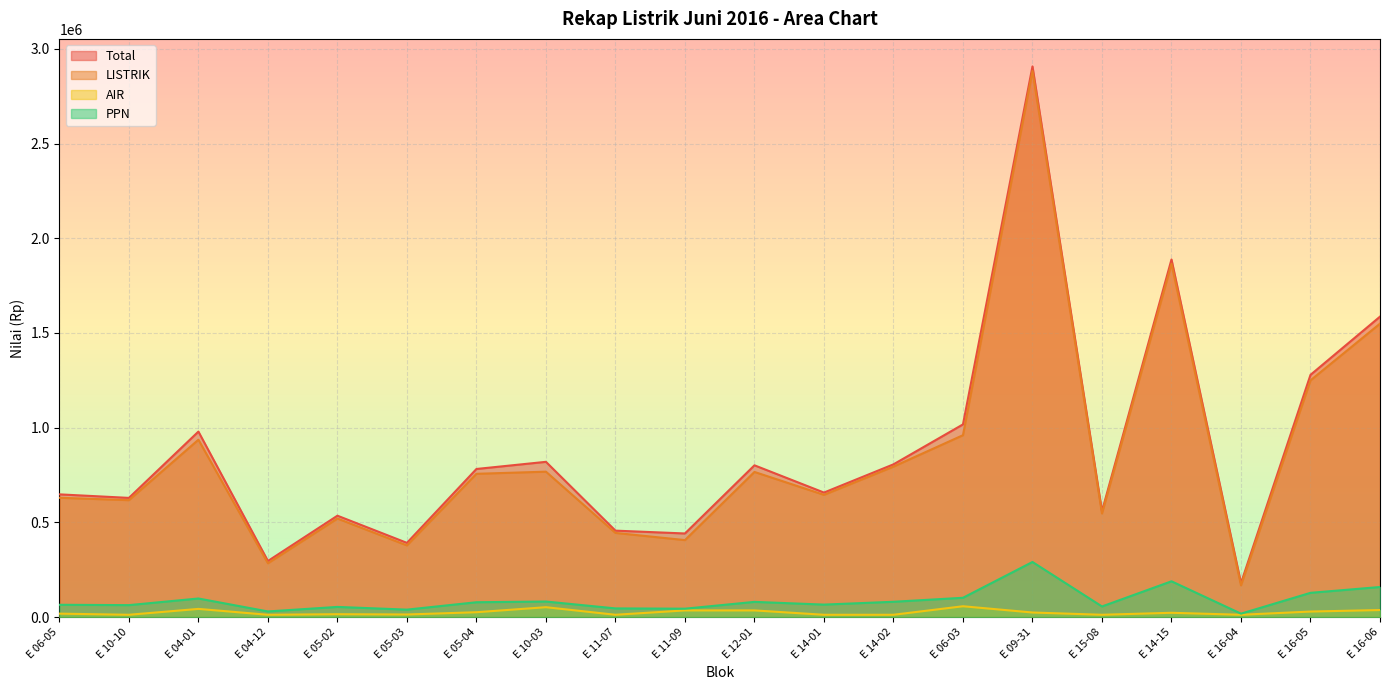

Is it true that PPN equals 62915 at E 10-10?

True